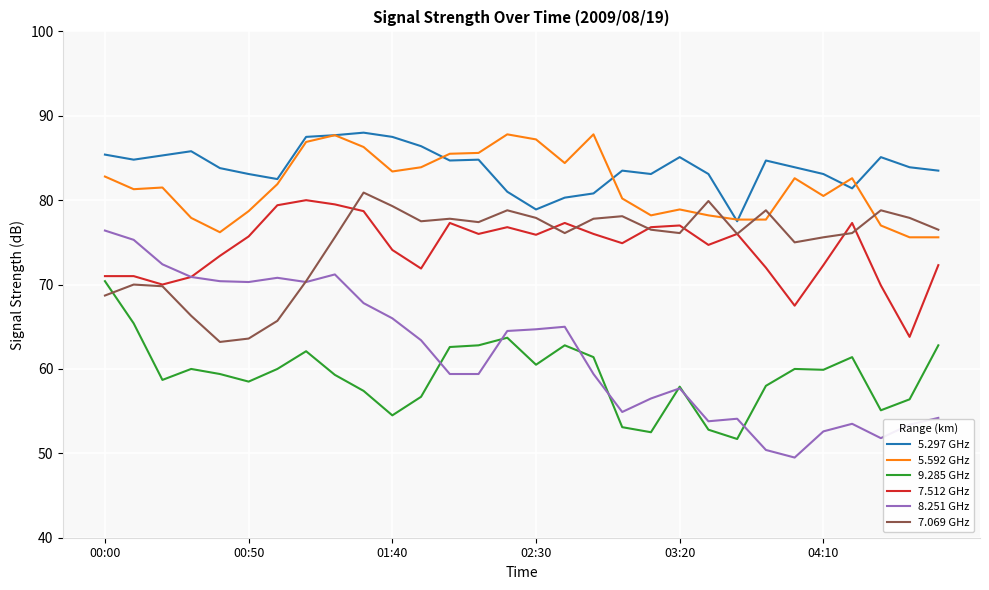

What is the smallest value displayed?

49.5